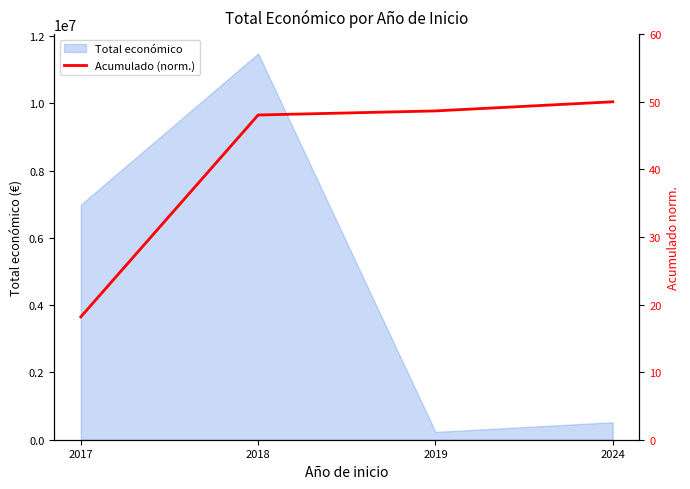

The chart shows a value of 9.8 at 2018. True or false?

False